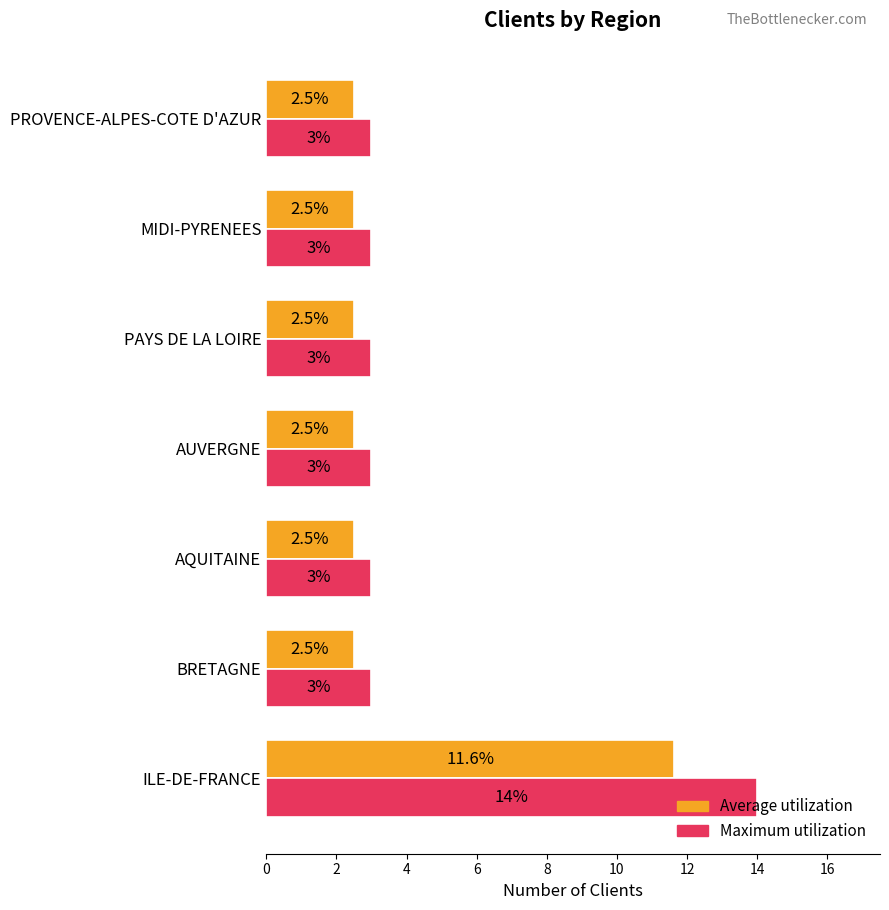

Is the value of Maximum utilization at PROVENCE-ALPES-COTE D'AZUR greater than the value of Average utilization at AUVERGNE?

Yes